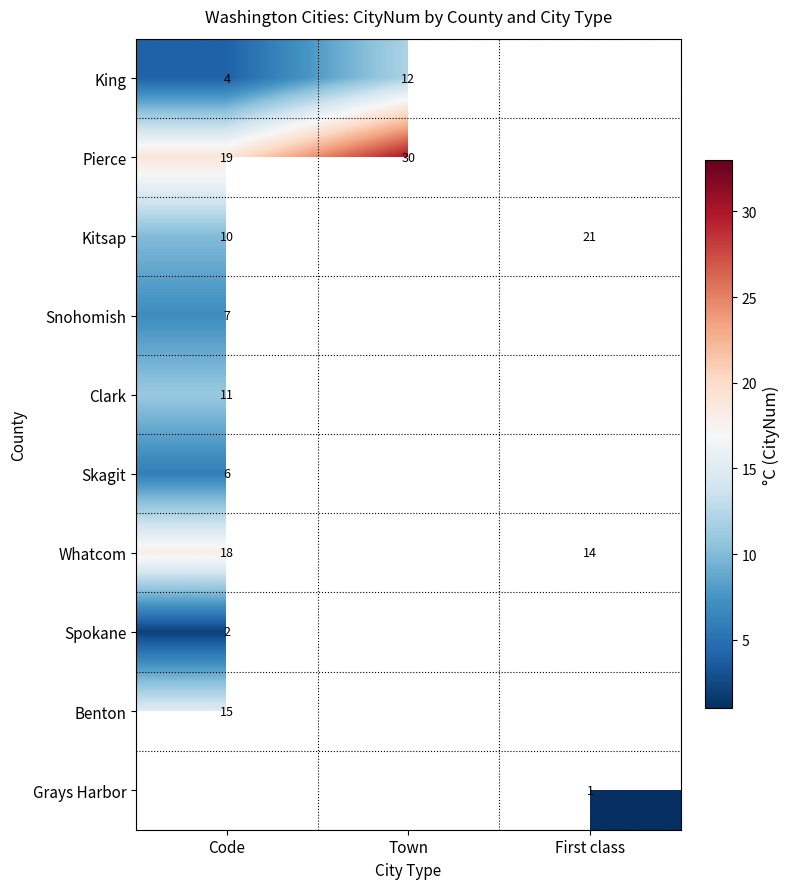

The Kitsap series shows 5 at Code. True or false?

False